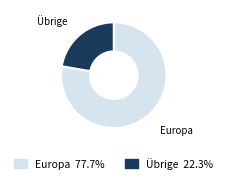

Count the number of slices in the pie.

2